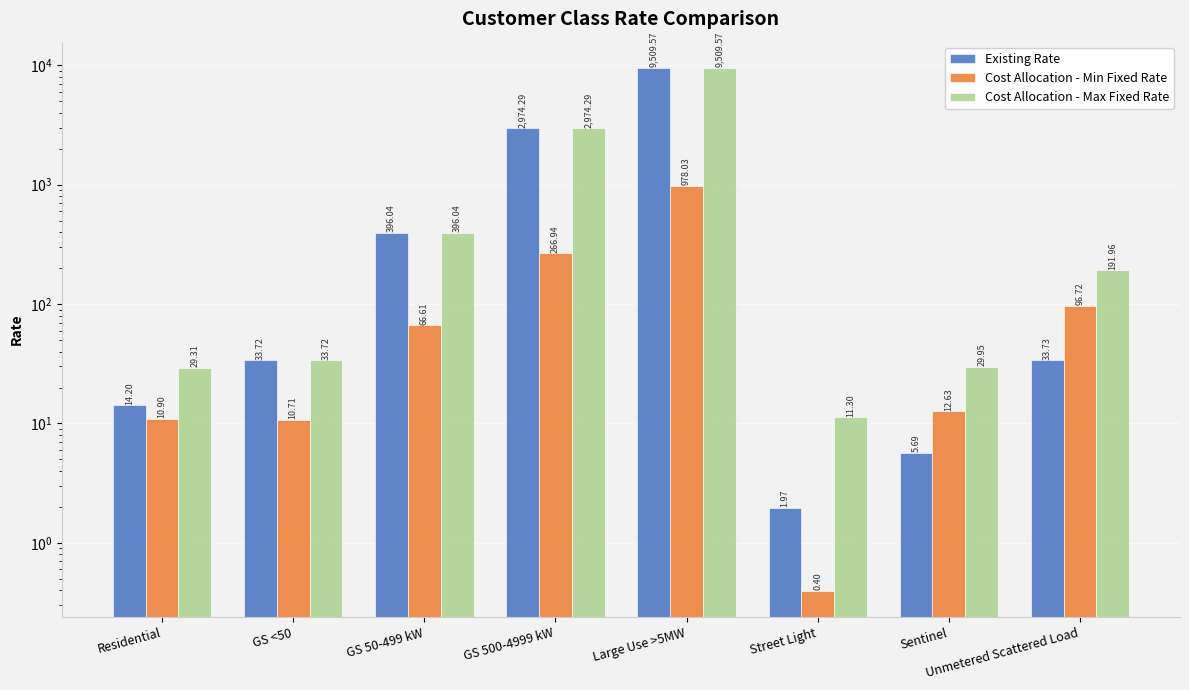

What is the average value of the Cost Allocation - Max Fixed Rate series?

1647.0